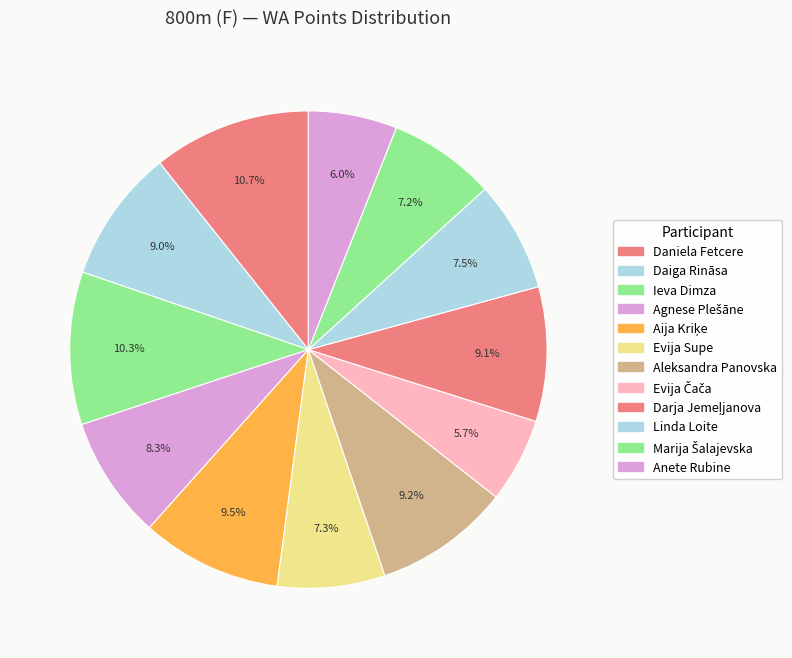

To the nearest percent, what is the average slice percentage?

8%